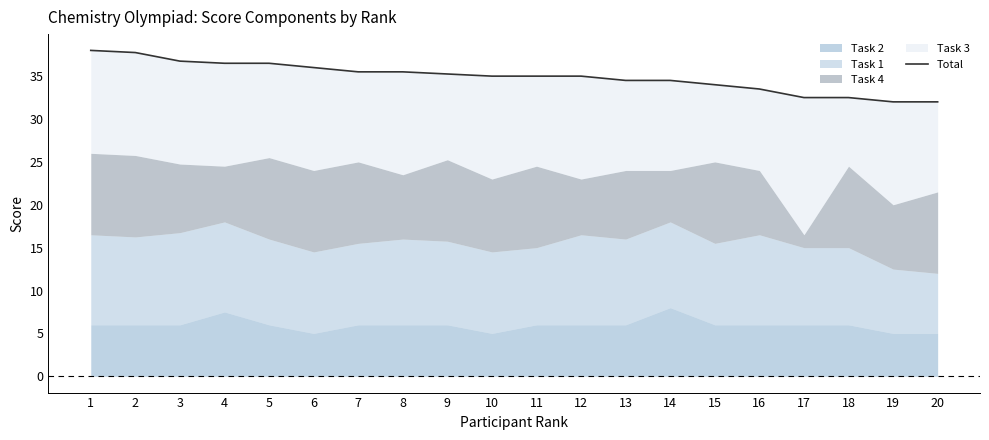

Which category has the lowest value across all series?

19